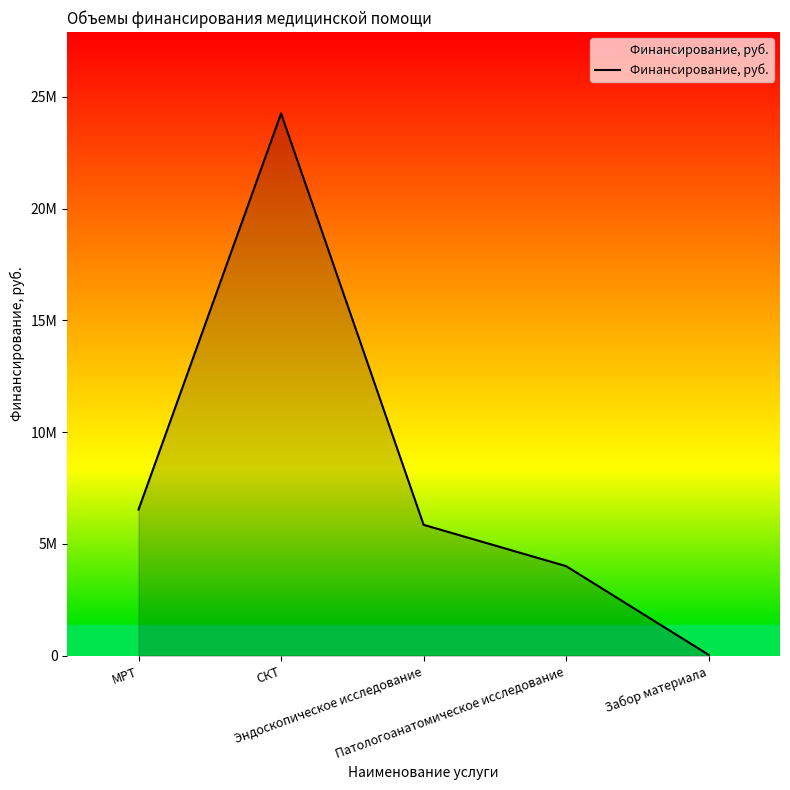

At which category does the data reach its first local peak?

СКТ